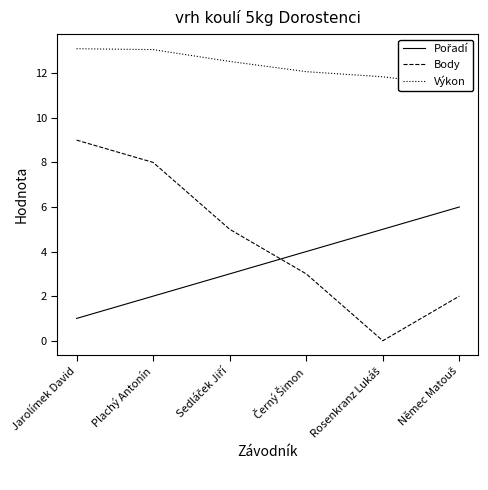

The Pořadí series shows 1.0 at Jarolímek David. True or false?

True